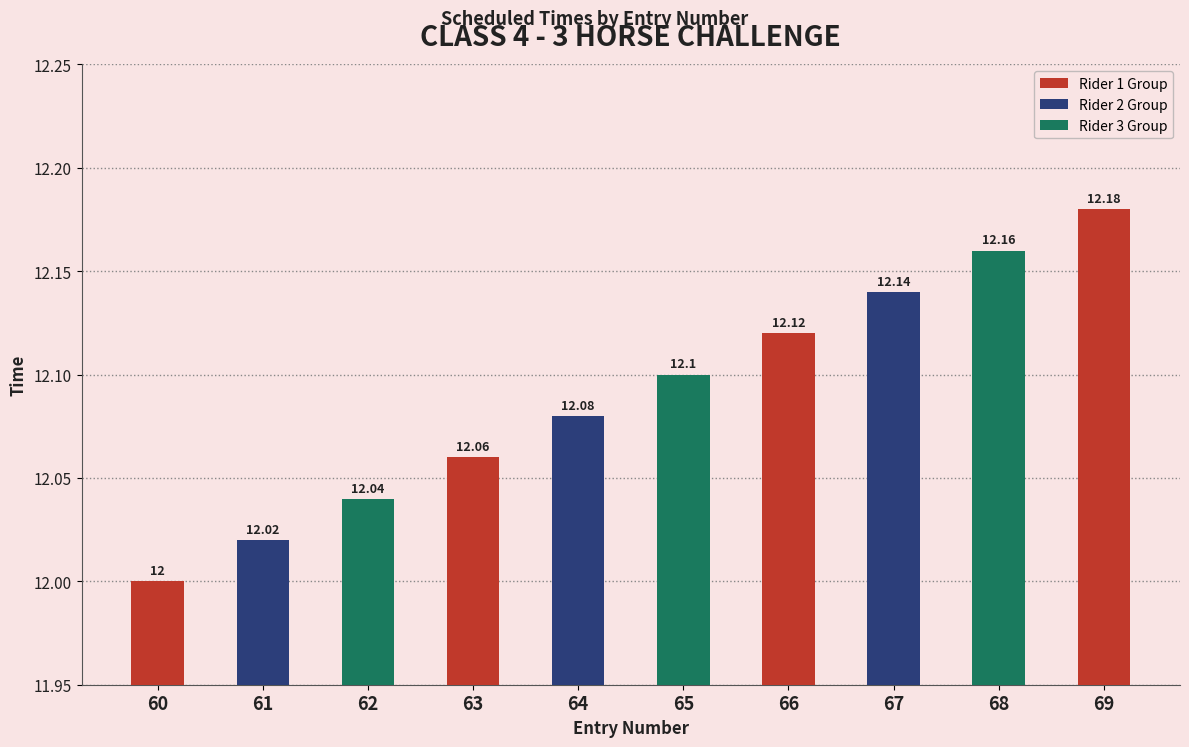

What is the minimum value shown in the chart?

12.0